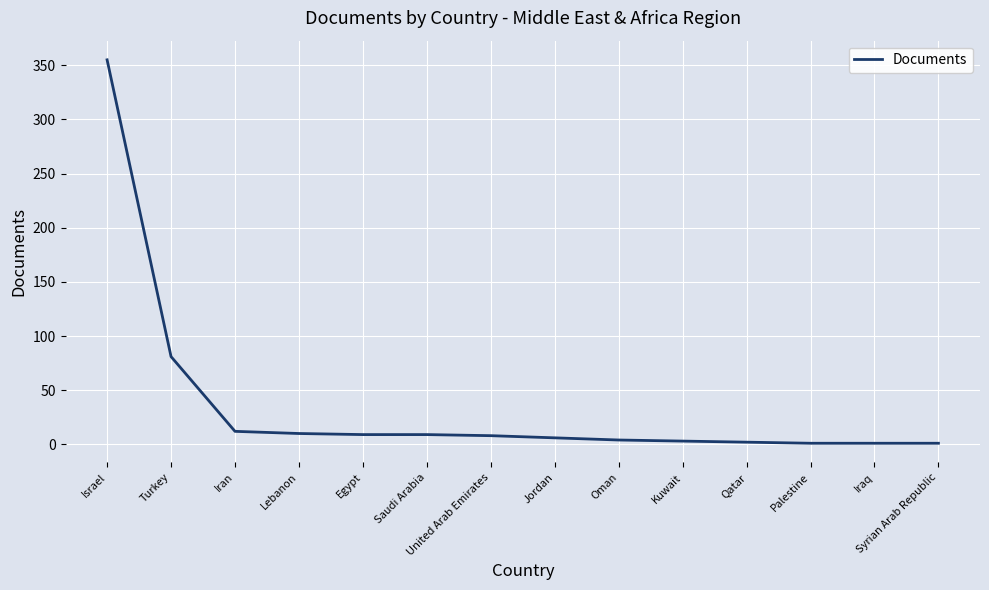

What position from the right is United Arab Emirates?

8